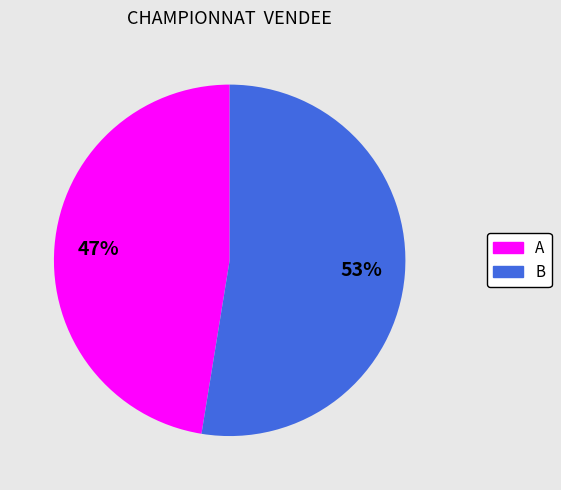

To the nearest percent, what is the combined percentage of A and B?

100%